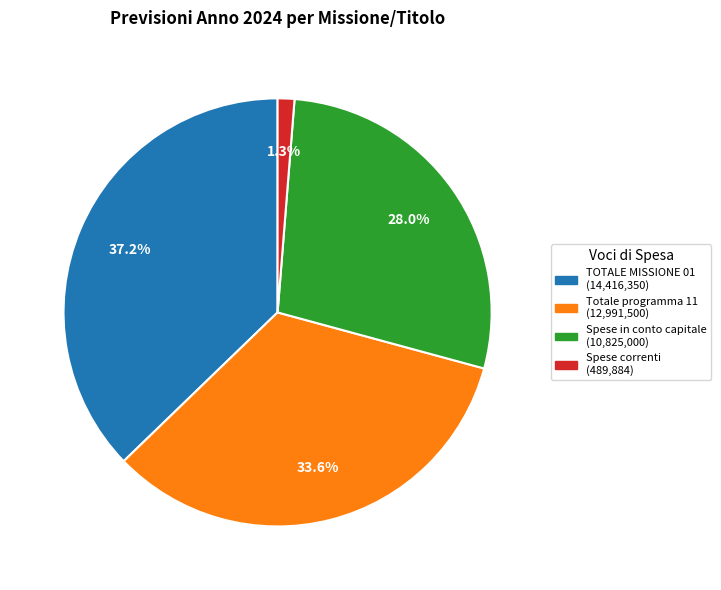

Is there a majority slice in this chart?

No